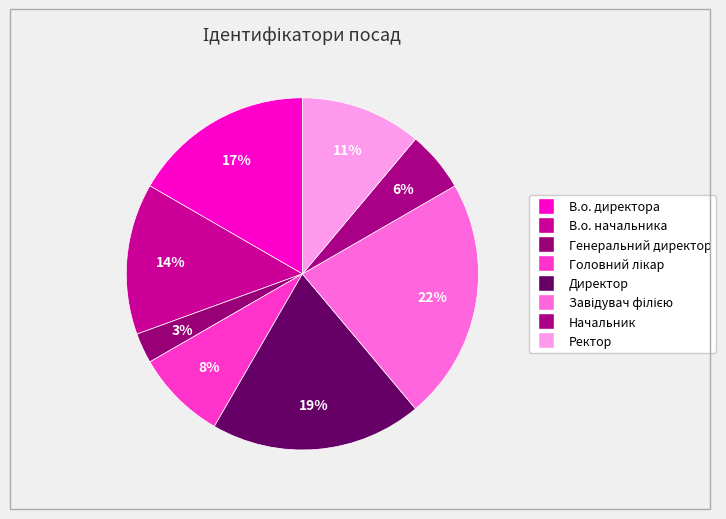

Does В.о. начальника represent more than half of the total?

No